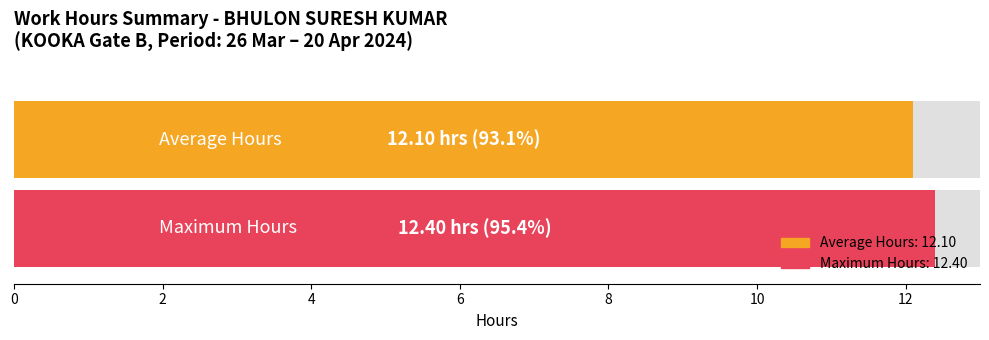

True or false: the data shows 3.2 at 1-Mon.

False